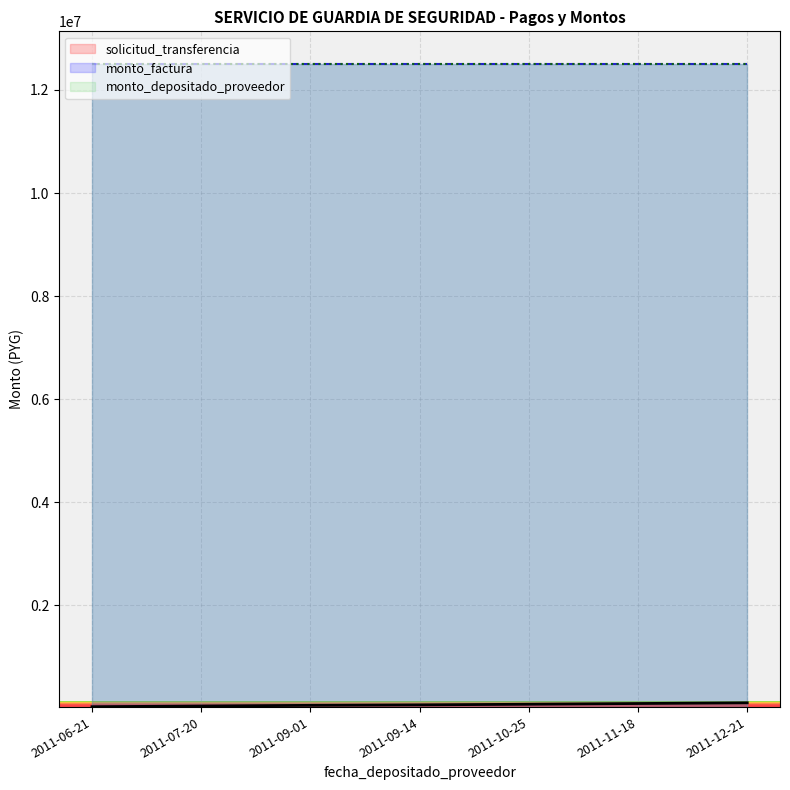

Reading left to right, what are all the values shown in this chart?

solicitud_transferencia: 2011-06-21=37045	2011-07-20=50427	2011-09-01=63528	2011-09-14=72405	2011-10-25=85125	2011-11-18=98939	2011-12-21=112400
monto_factura: 2011-06-21=12510000	2011-07-20=12510000	2011-09-01=12510000	2011-09-14=12510000	2011-10-25=12510000	2011-11-18=12510000	2011-12-21=12510000
monto_depositado_proveedor: 2011-06-21=12510000	2011-07-20=12510000	2011-09-01=12510000	2011-09-14=12510000	2011-10-25=12510000	2011-11-18=12510000	2011-12-21=12510000